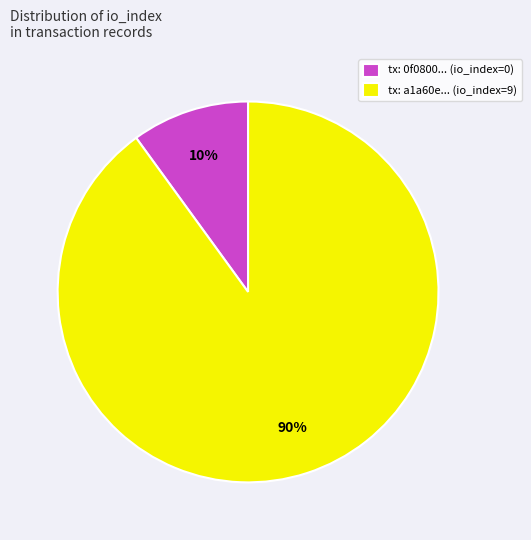

Count the number of slices in the pie.

2